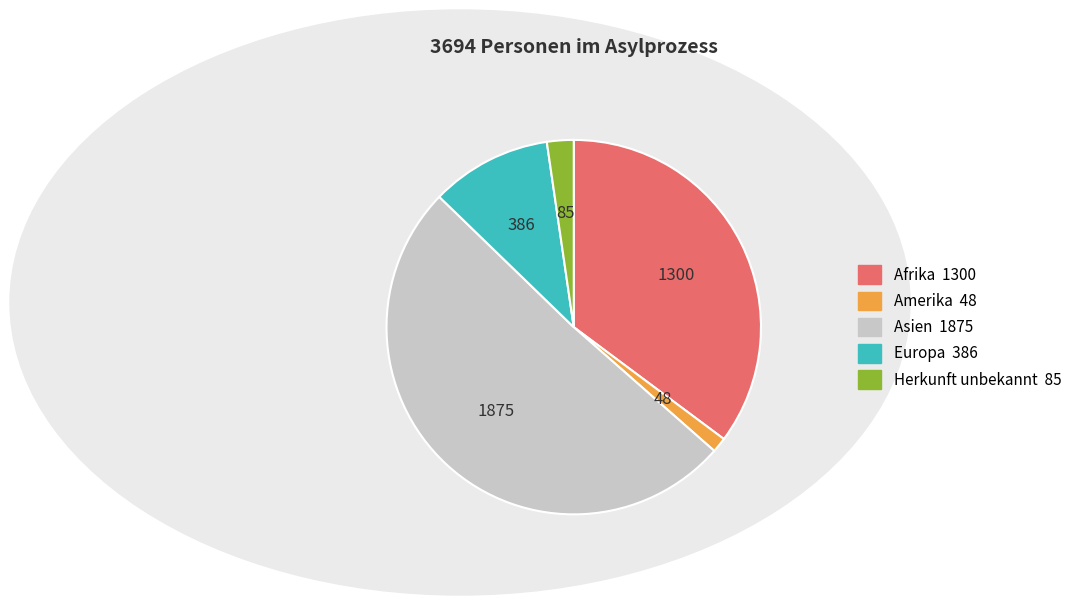

The Herkunft unbekannt slice represents 2% of the pie. True or false?

True